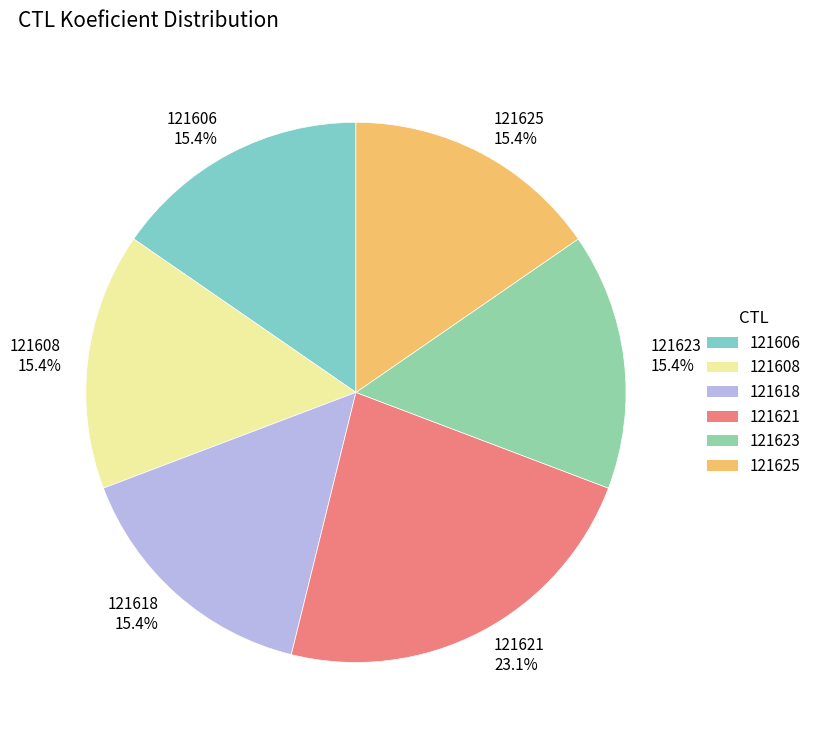

Is 121618 the majority of the pie?

No